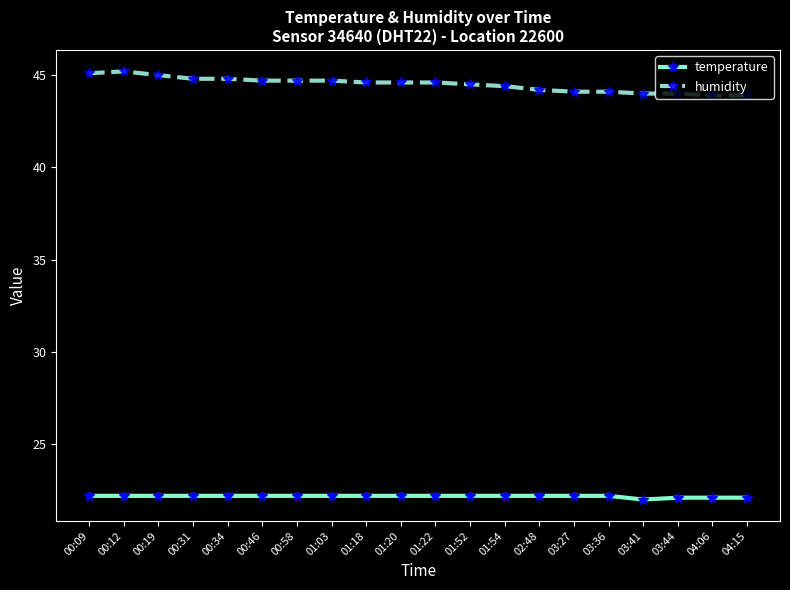

The value of temperature at 03:41 is 33.3. True or false?

False